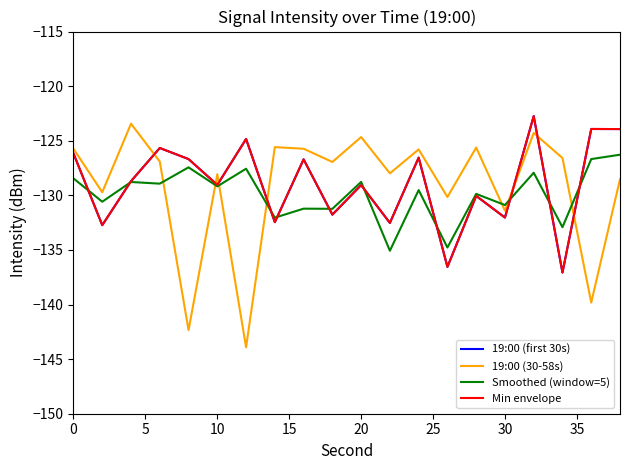

Does the chart display data point markers on the line(s)?

No